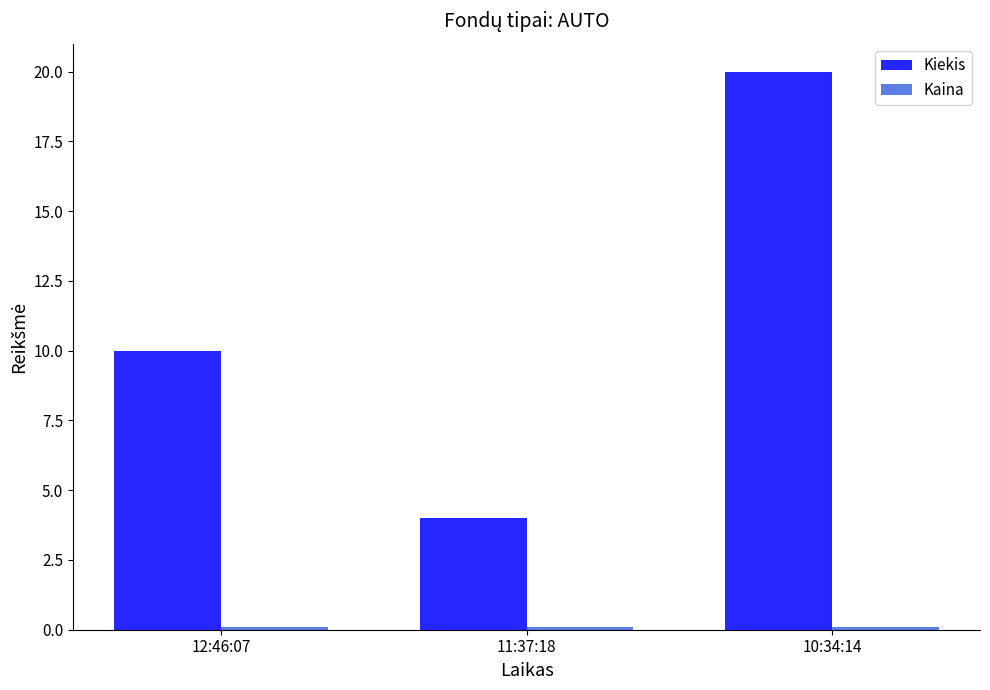

Which series has the largest total across all categories?

Kiekis